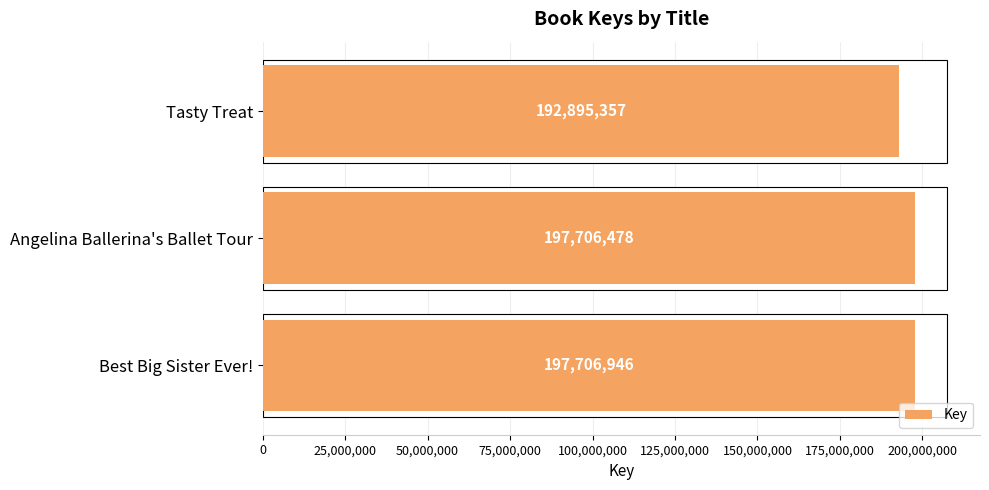

How many data points does each series have?

3